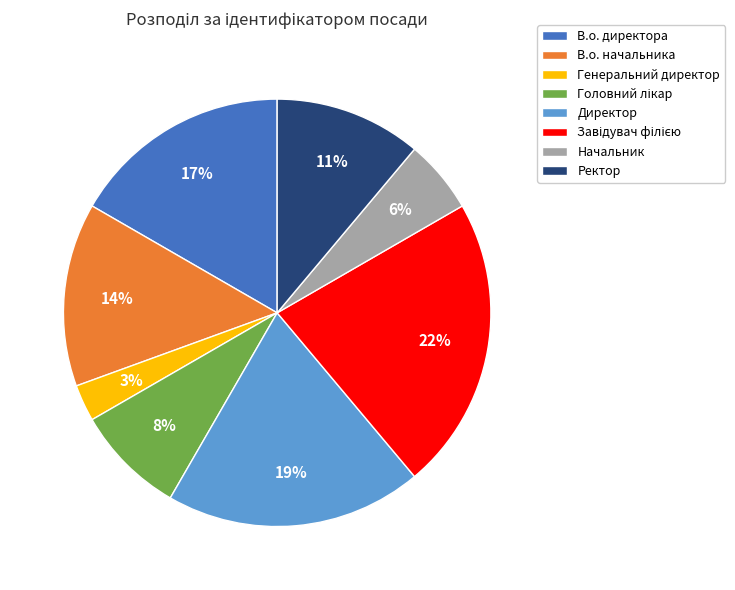

How many segments does this pie chart have?

8